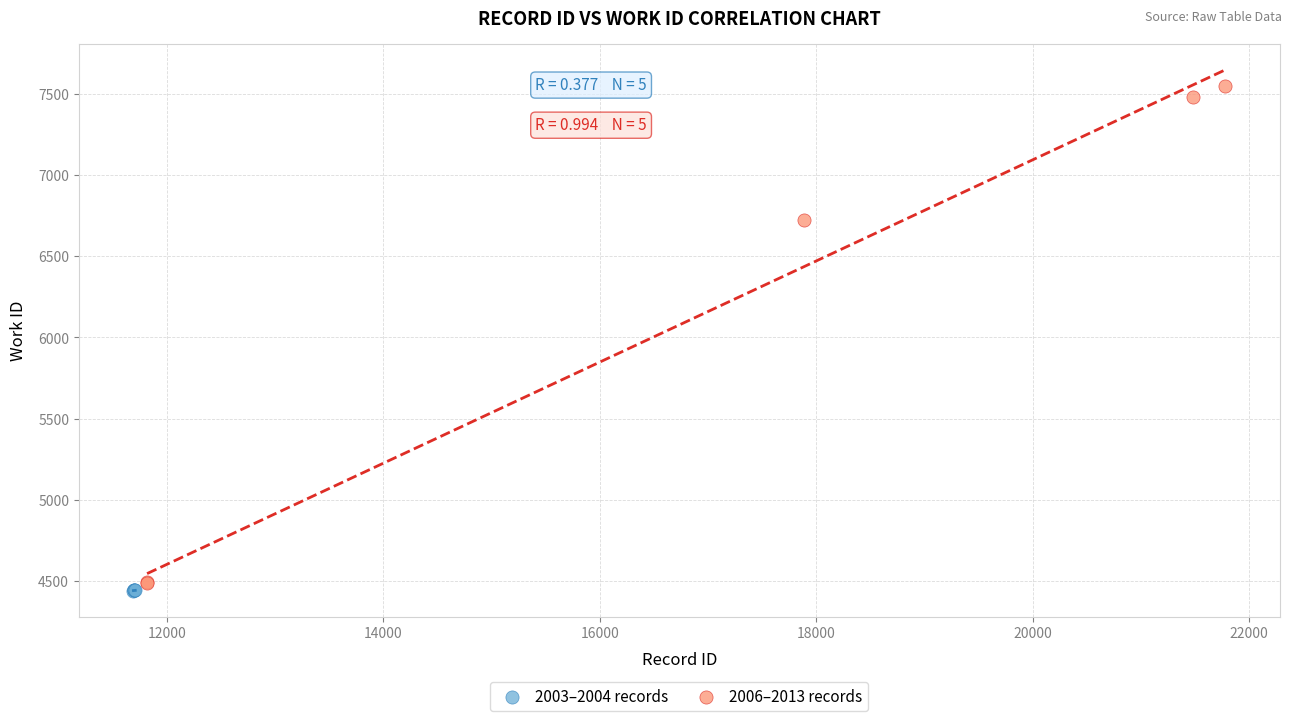

What are all the series names shown in the legend?

2003–2004 records, 2006–2013 records